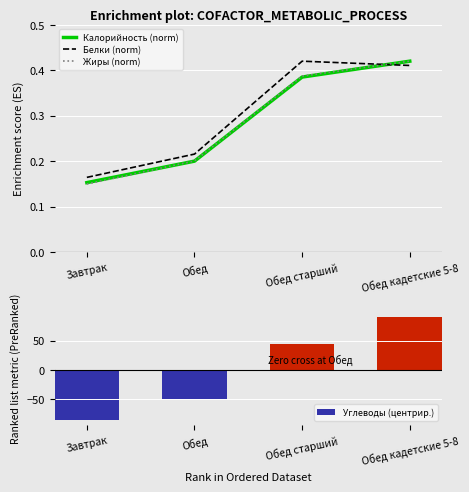

How many Жиры (norm) values are between 0 and 1?

4